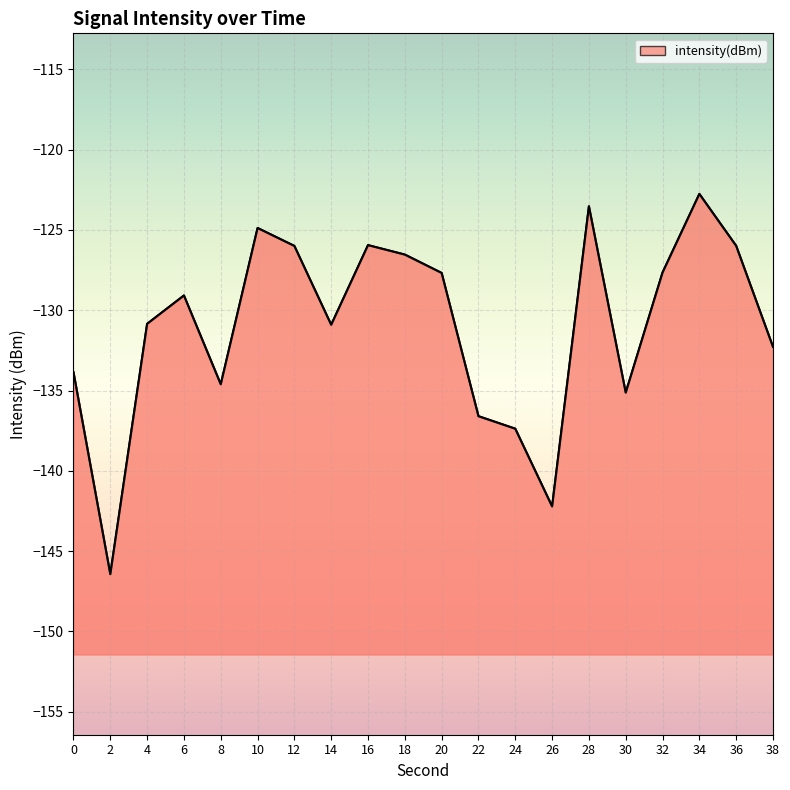

Reading left to right, transcribe all the data shown in this chart.

-133.9	-146.4	-130.8	-129.1	-134.6	-124.9	-126.0	-130.9	-125.9	-126.5	-127.7	-136.6	-137.4	-142.2	-123.5	-135.1	-127.6	-122.8	-126.0	-132.3